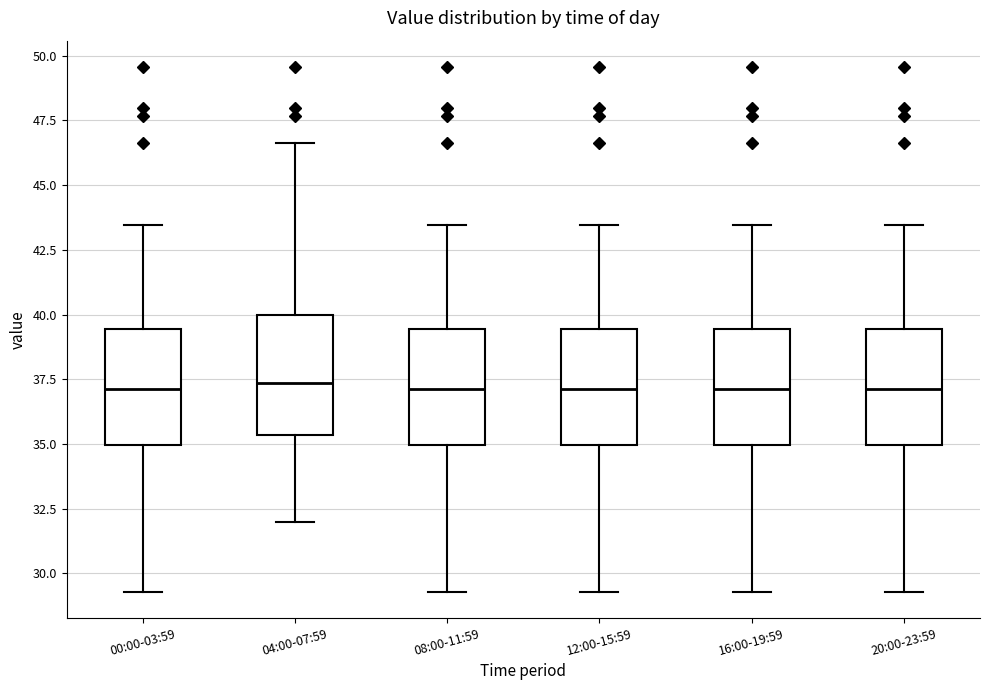

Reading left to right, read every box against the y-axis: the position of its median line, the range the box covers, and the ends of its whiskers. The values are not printed on the chart, so give them approximately, as read against the axis.

00:00-03:59: median 37.0, box 35.0 to 39.5, whiskers 29.5 to 43.5
04:00-07:59: median 37.5, box 35.5 to 40.0, whiskers 32.0 to 46.5
08:00-11:59: median 37.0, box 35.0 to 39.5, whiskers 29.5 to 43.5
12:00-15:59: median 37.0, box 35.0 to 39.5, whiskers 29.5 to 43.5
16:00-19:59: median 37.0, box 35.0 to 39.5, whiskers 29.5 to 43.5
20:00-23:59: median 37.0, box 35.0 to 39.5, whiskers 29.5 to 43.5